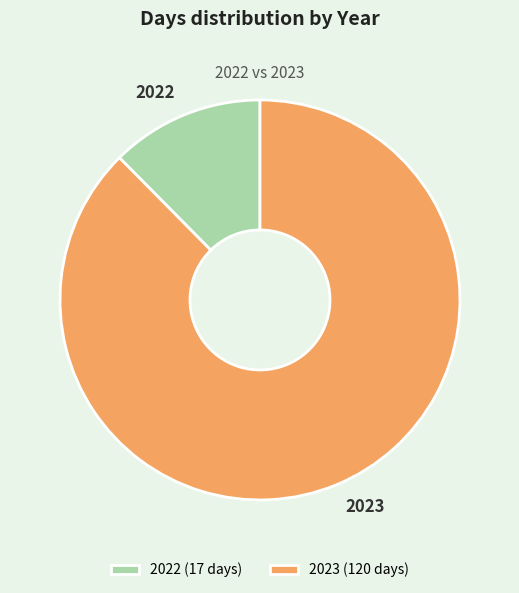

How many slices are in this pie chart?

2